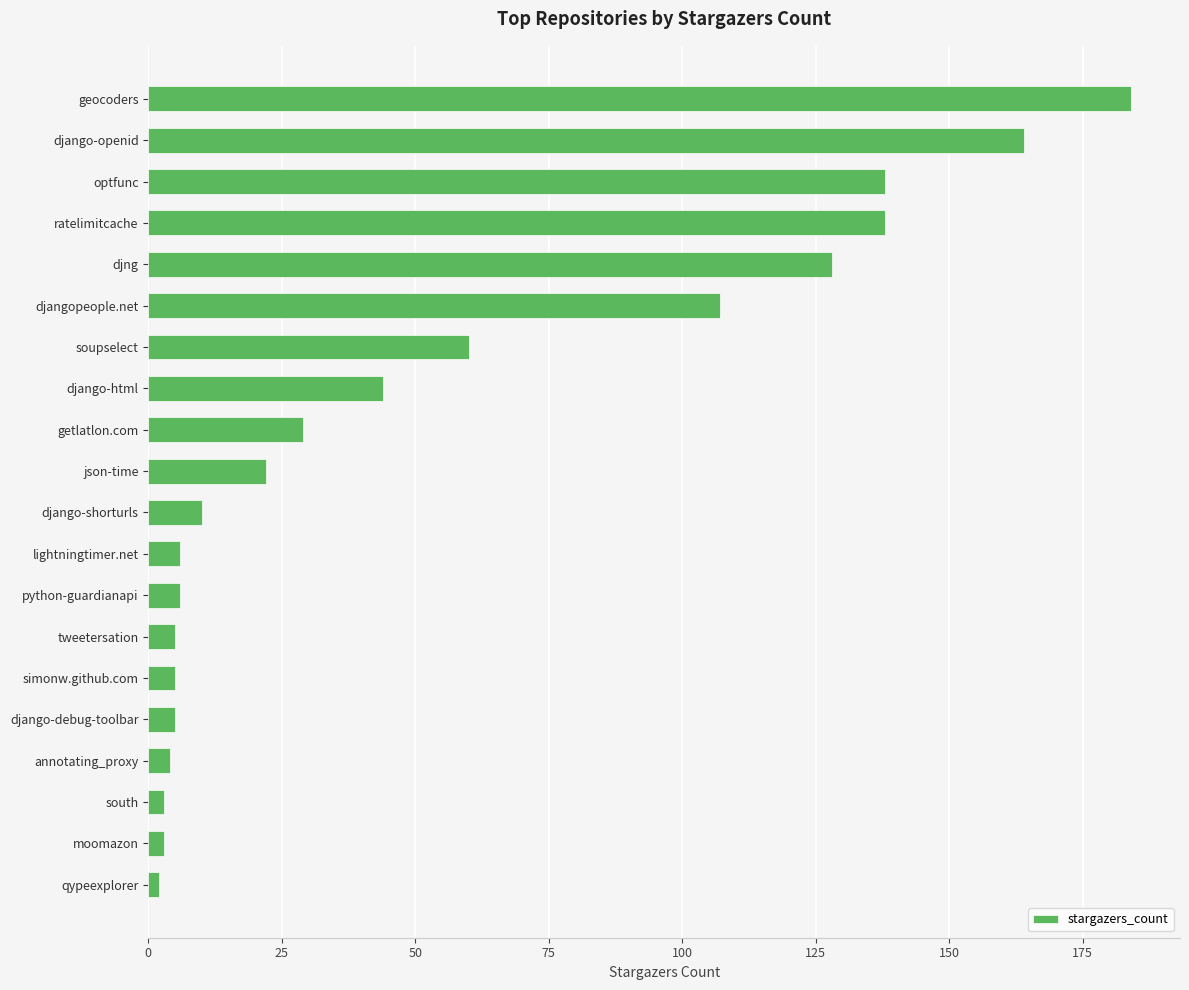

What is the greatest value displayed?

184